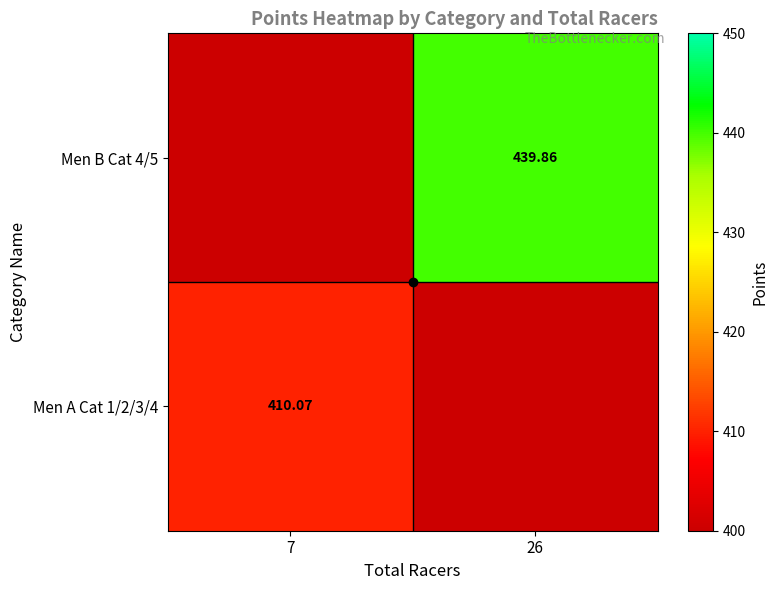

At which category does the chart reach its minimum across all series?

7